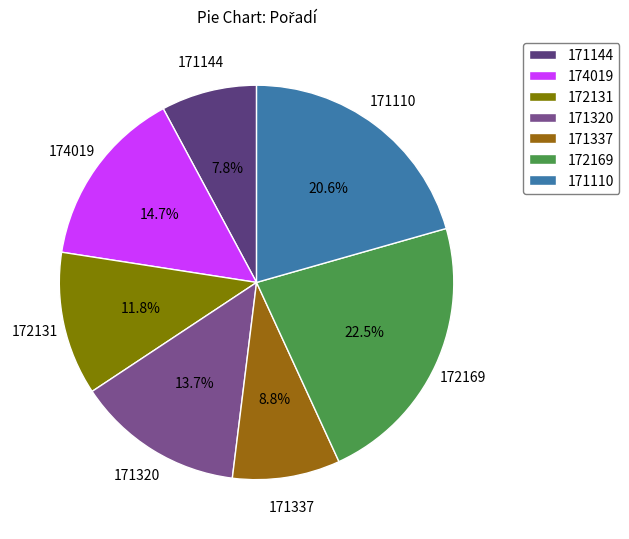

How many slices are in this pie chart?

7